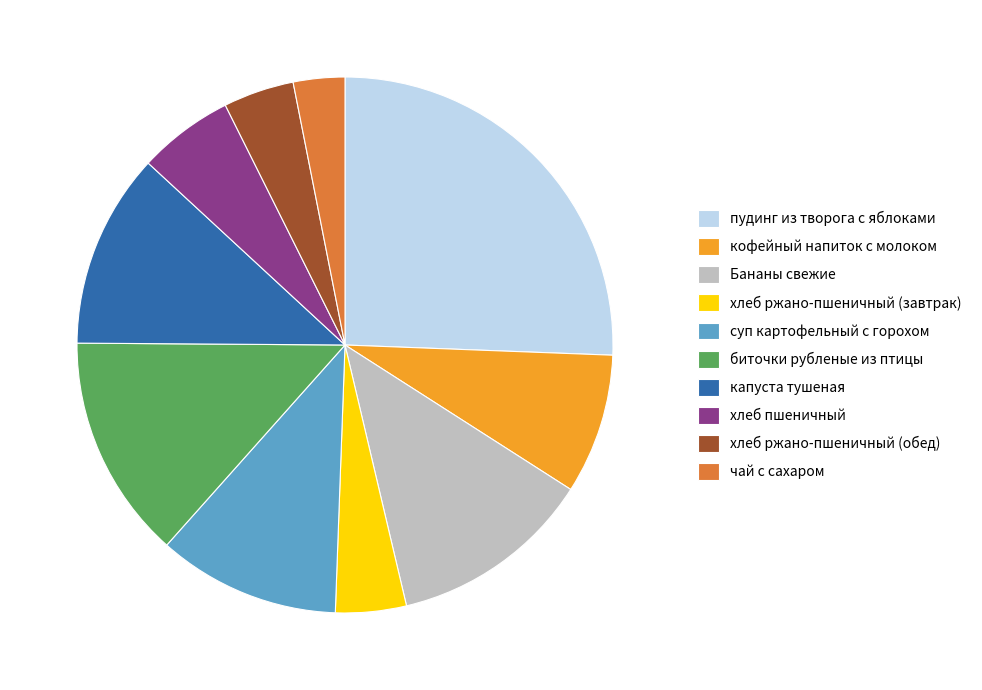

How many segments does this pie chart have?

10